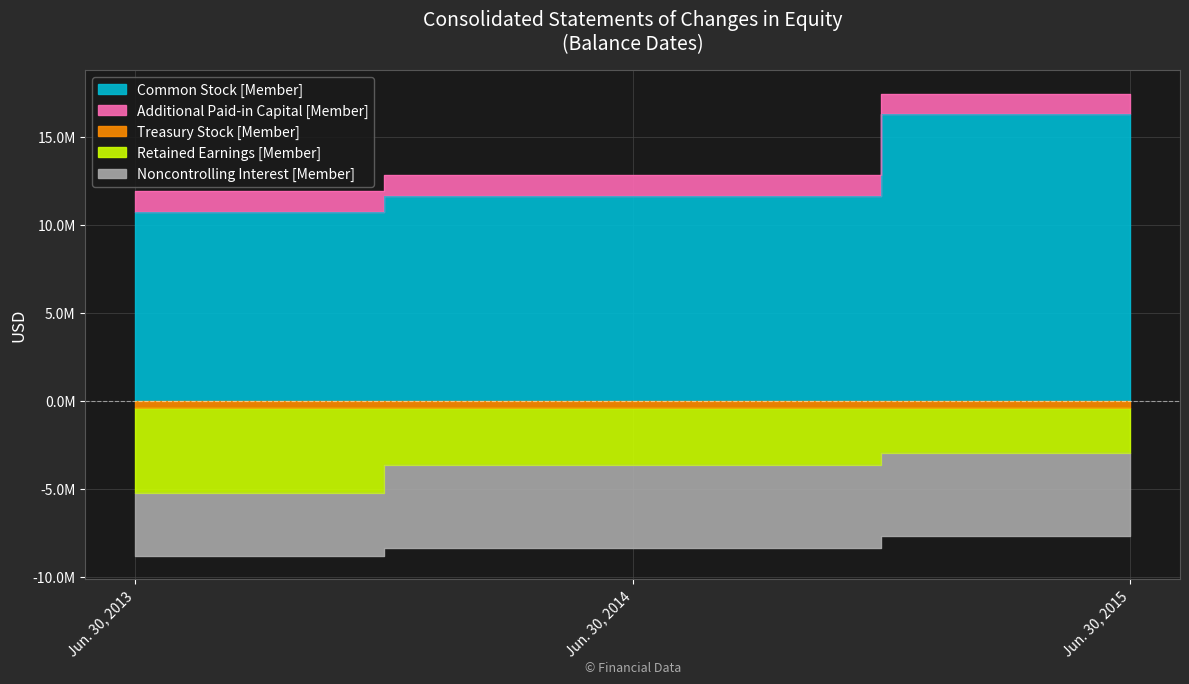

What is the sum of all Treasury Stock [Member] values?

-1117581